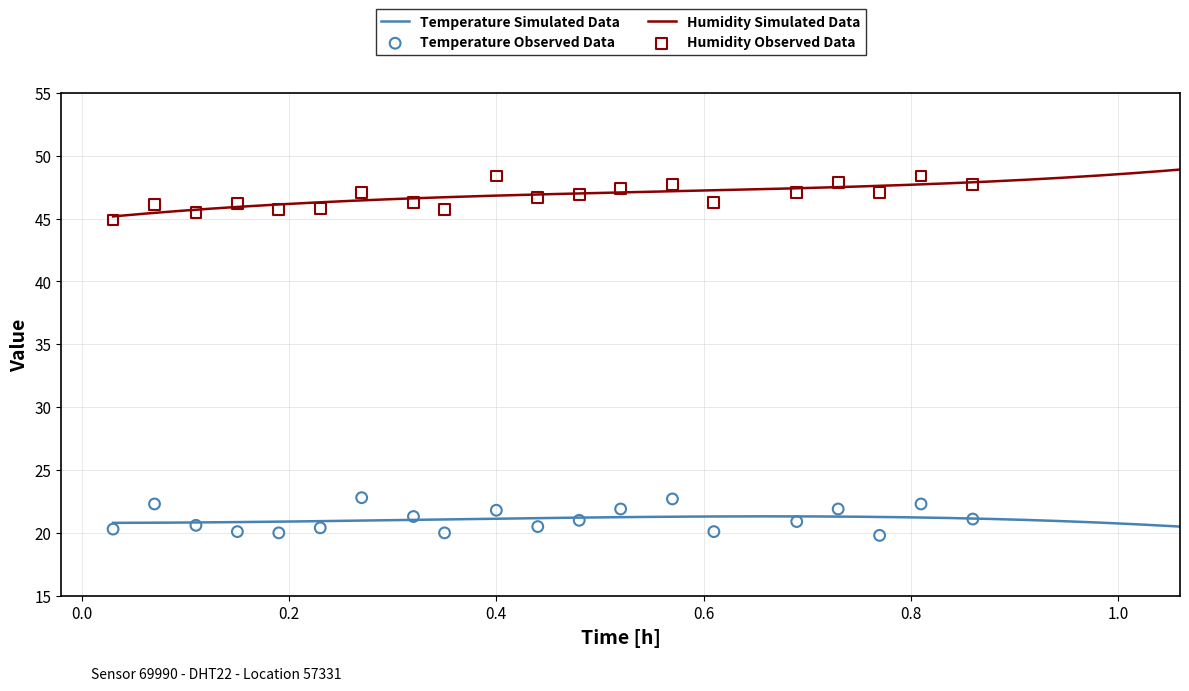

Which series contains the highest Y value?

humidity